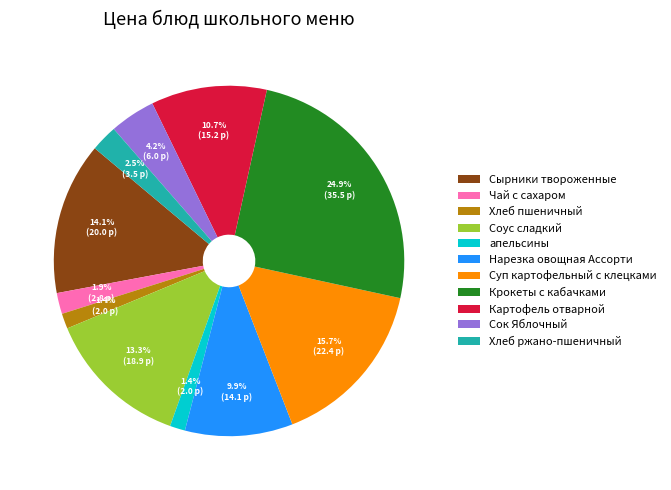

Which category has the biggest portion of the pie?

Крокеты с кабачками